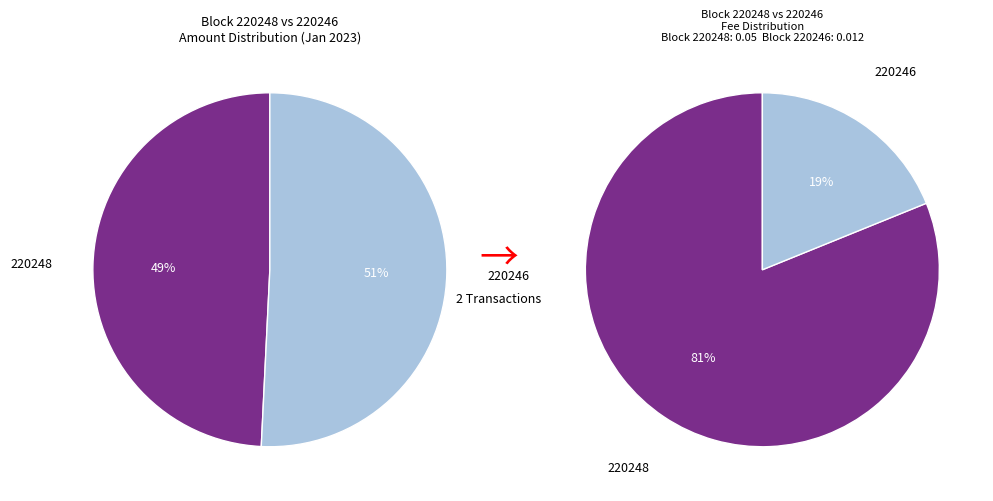

What percentage do 220248 and 220246 together represent?

100.0%